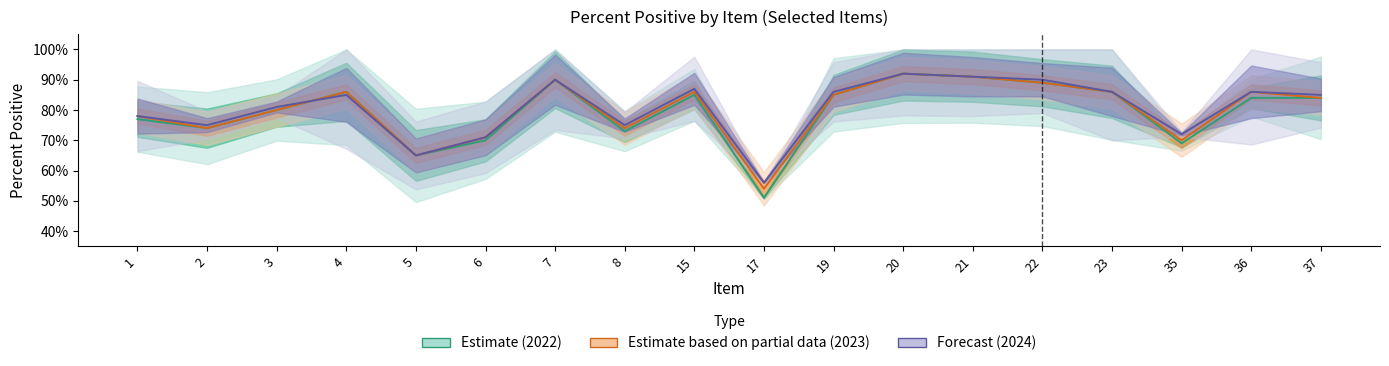

Reading right to left, extract all data points from this chart.

2022 Percent Positive: 0.8	0.8	0.7	0.9	0.9	0.9	0.9	0.8	0.5	0.8	0.7	0.9	0.7	0.7	0.9	0.8	0.7	0.8
2023 Percent Positive: 0.8	0.9	0.7	0.9	0.9	0.9	0.9	0.8	0.5	0.9	0.7	0.9	0.7	0.7	0.9	0.8	0.7	0.8
2024 Percent Positive: 0.8	0.9	0.7	0.9	0.9	0.9	0.9	0.9	0.6	0.9	0.8	0.9	0.7	0.7	0.8	0.8	0.8	0.8